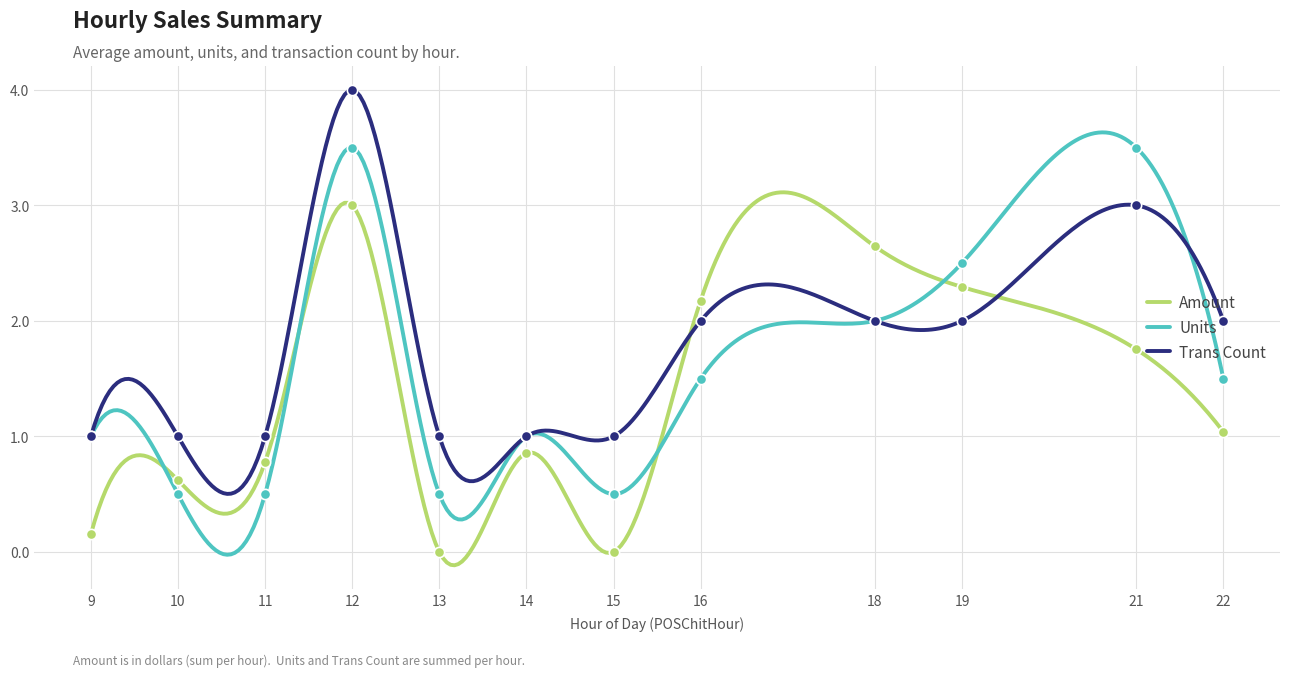

List the series in order of their peak value, highest first.

Trans Count, Units, Amount